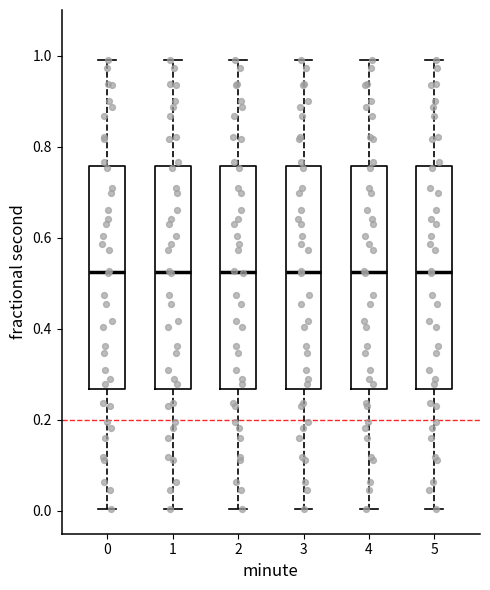

Reading left to right, read every box against the y-axis: the position of its median line, the range the box covers, and the ends of its whiskers. The values are not printed on the chart, so give them approximately, as read against the axis.

0: median 0.52, box 0.26 to 0.76, whiskers 0.00 to 1.00
1: median 0.52, box 0.26 to 0.76, whiskers 0.00 to 1.00
2: median 0.52, box 0.26 to 0.76, whiskers 0.00 to 1.00
3: median 0.52, box 0.26 to 0.76, whiskers 0.00 to 1.00
4: median 0.52, box 0.26 to 0.76, whiskers 0.00 to 1.00
5: median 0.52, box 0.26 to 0.76, whiskers 0.00 to 1.00